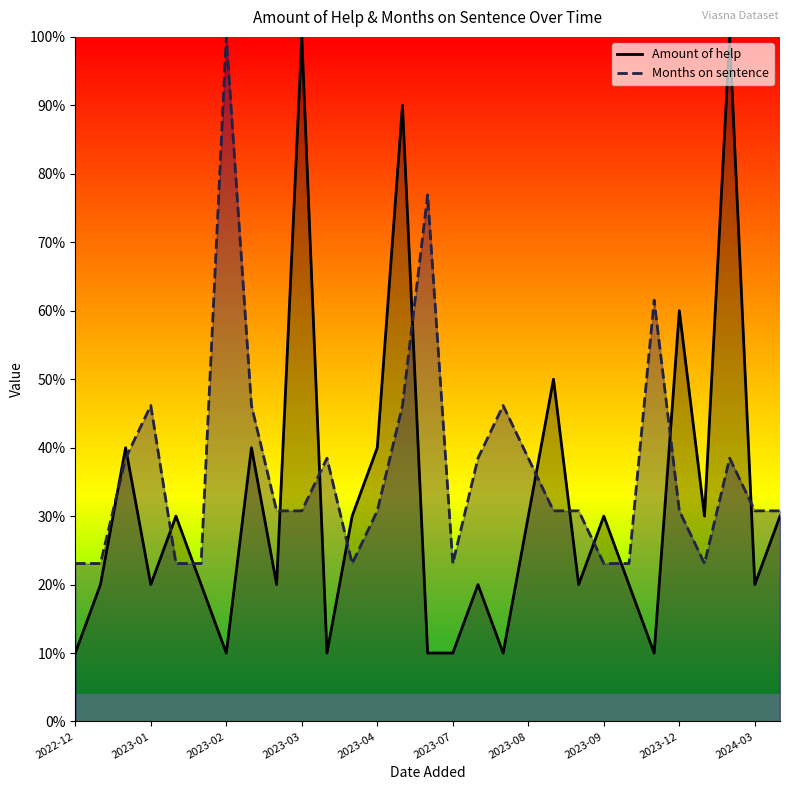

Reading left to right, extract all data points from this chart.

Amount of help: 10.0	20.0	40.0	20.0	30.0	20.0	10.0	40.0	20.0	100.0	10.0	30.0	40.0	90.0	10.0	10.0	20.0	10.0	30.0	50.0	20.0	30.0	20.0	10.0	60.0	30.0	100.0	20.0	30.0
Months on sentence: 23.1	23.1	38.5	46.2	23.1	23.1	100.0	46.2	30.8	30.8	38.5	23.1	30.8	46.2	76.9	23.1	38.5	46.2	38.5	30.8	30.8	23.1	23.1	61.5	30.8	23.1	38.5	30.8	30.8